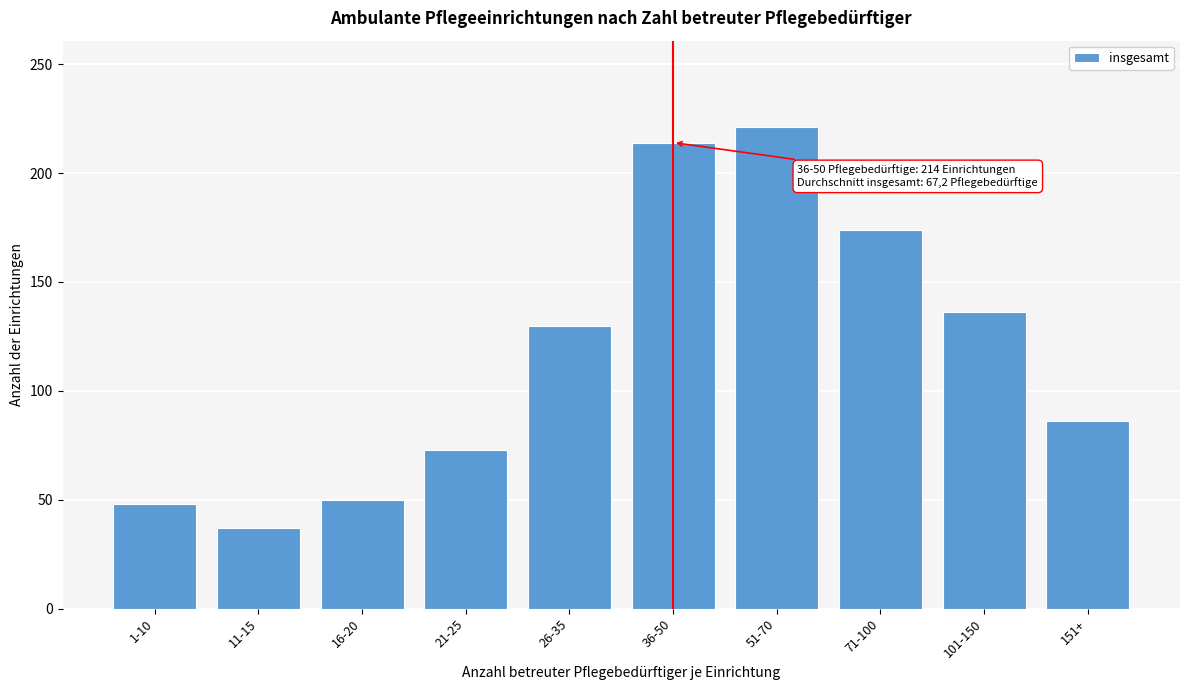

Reading left to right, extract all data points from this chart.

1-10=48	11-15=37	16-20=50	21-25=73	26-35=130	36-50=214	51-70=221	71-100=174	101-150=136	151+=86